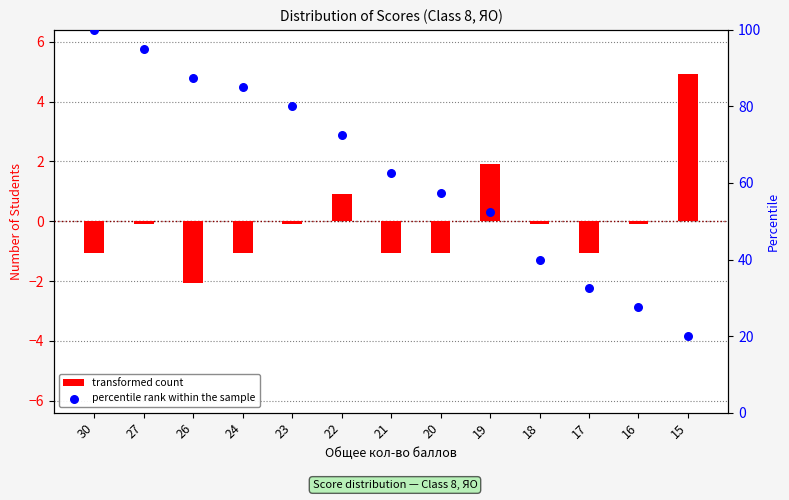

At which category is the sum across all series the highest?

30